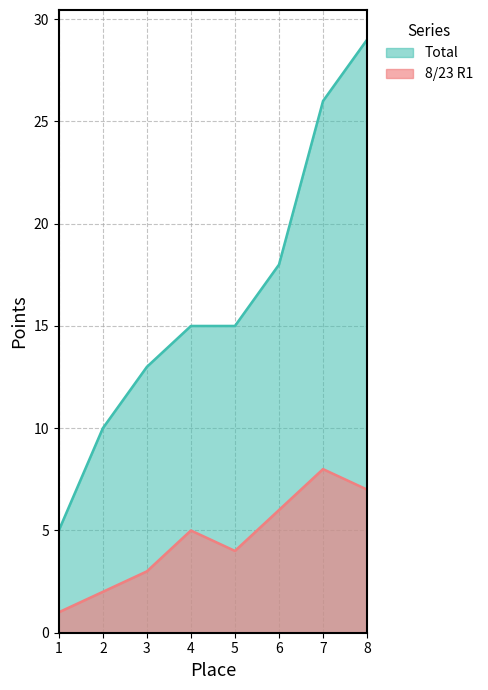

True or false: 8/23 R1 and Total intersect in this chart.

False